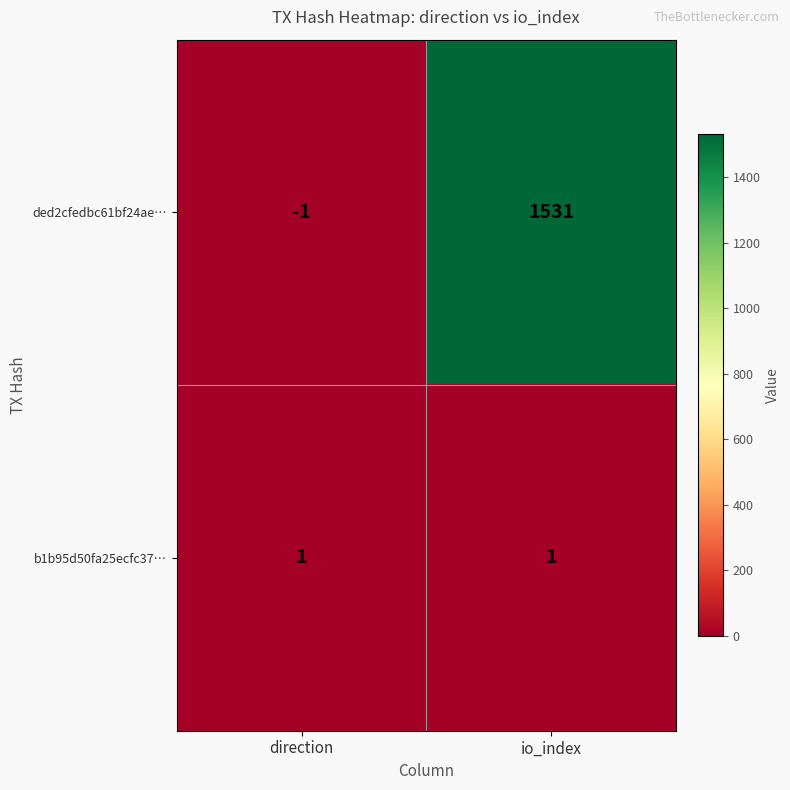

Read the ded2cfedbc61bf24ae… value at io_index, to the nearest 10.

1530